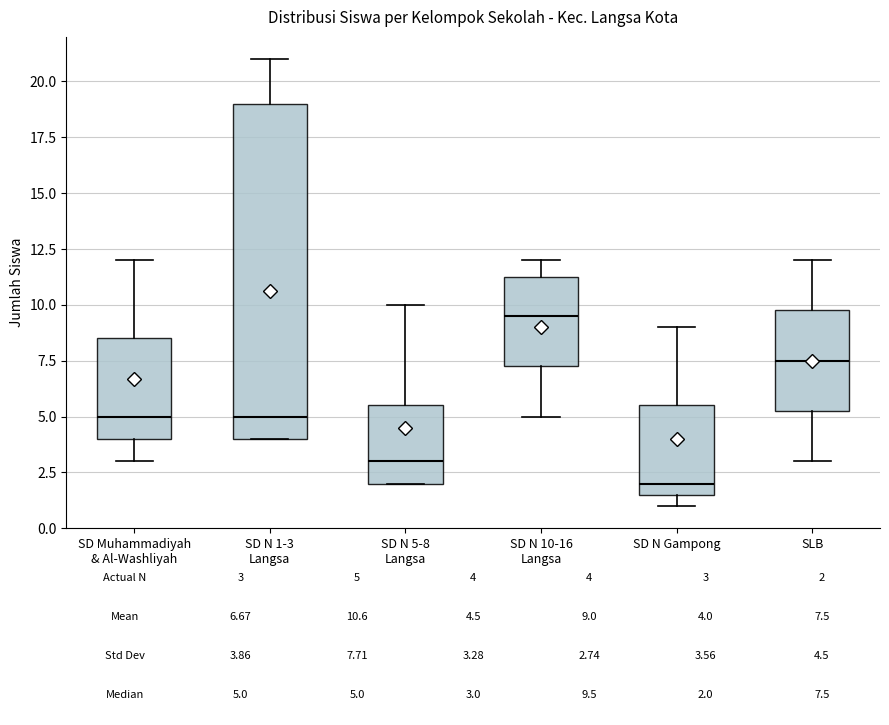

Comparing the boxes themselves (not the whiskers), which one is the tallest?

SD N 1-3 Langsa